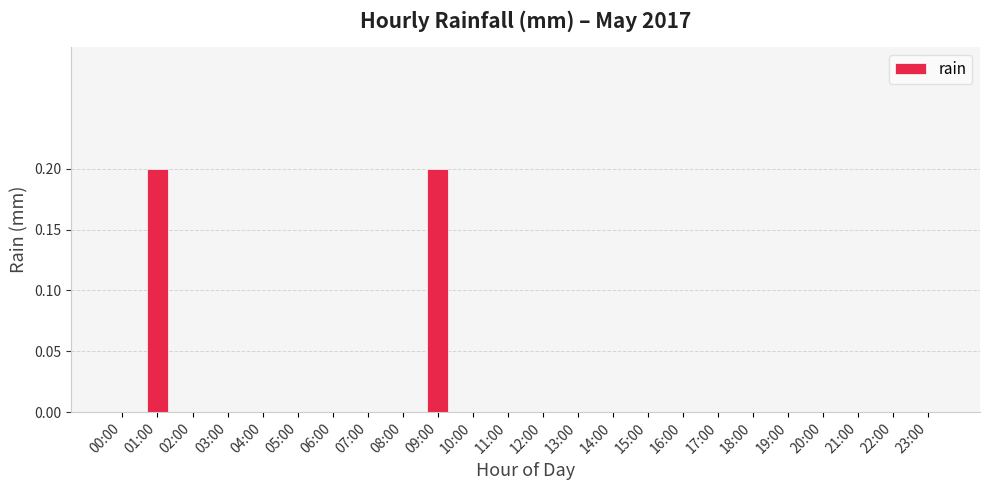

True or false: the data shows 0.0 at 11:00.

True